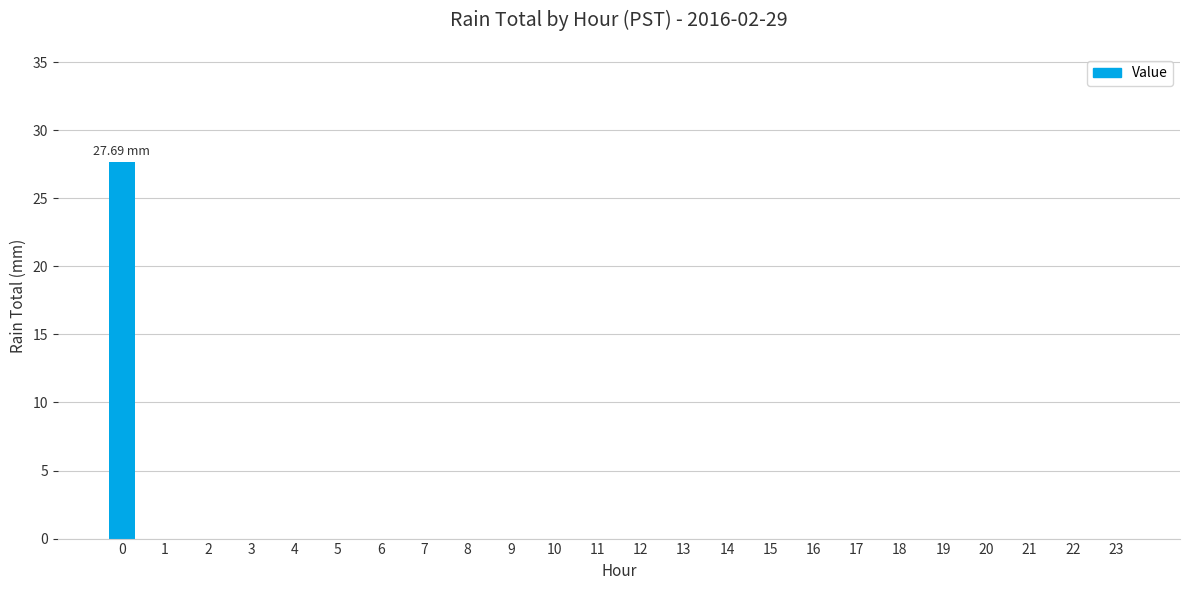

What is the sum of all values?

27.7